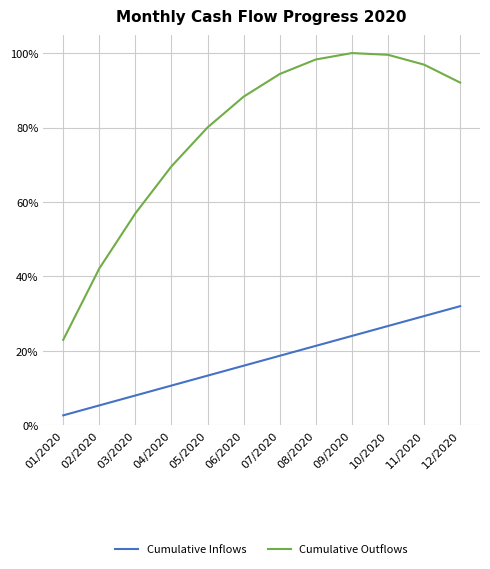

At 08/2020, list the series in order from largest to smallest.

Cumulative Outflows, Cumulative Inflows